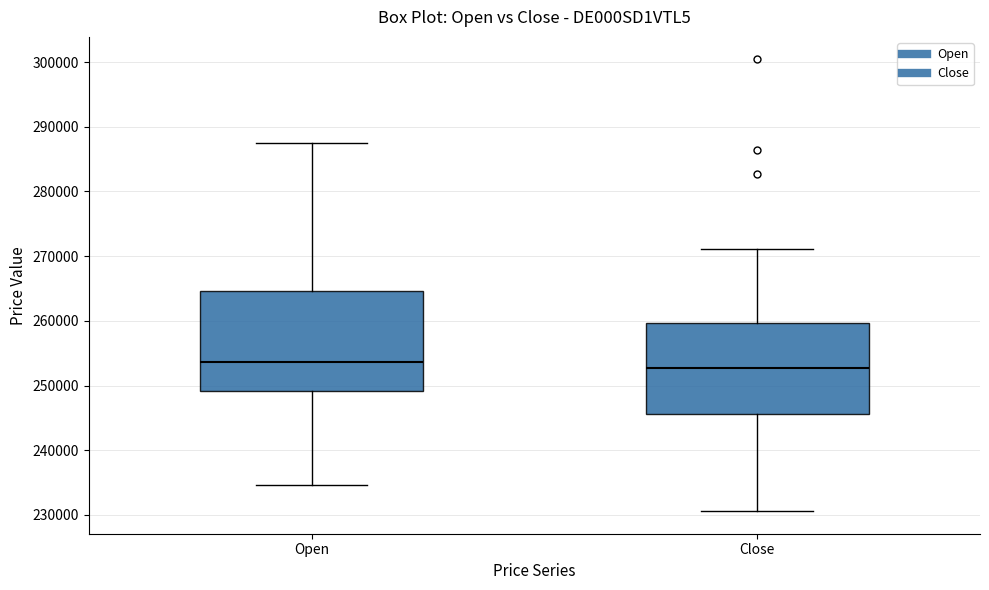

Comparing the boxes themselves (not the whiskers), which one is the tallest?

Open